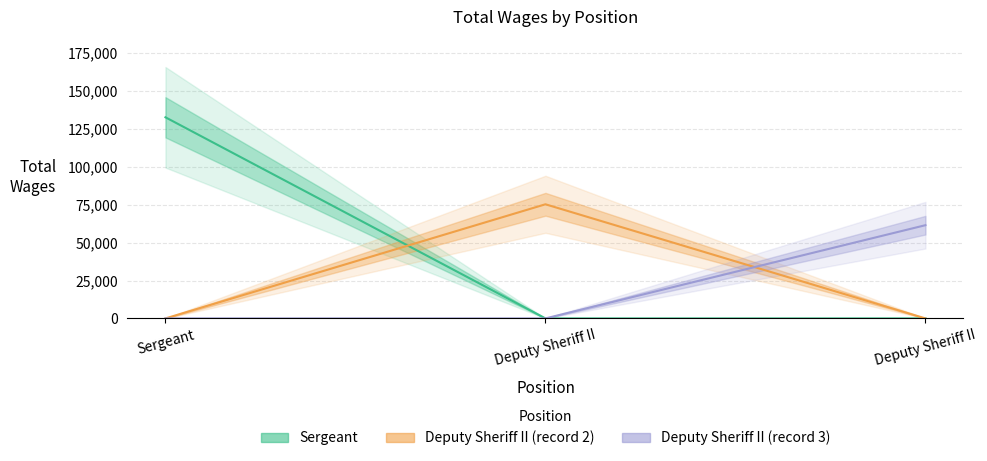

Reading left to right, transcribe all the data shown in this chart.

Sergeant: 132707	0	0
Deputy Sheriff II (record 2): 0	75309	0
Deputy Sheriff II (record 3): 0	0	61511